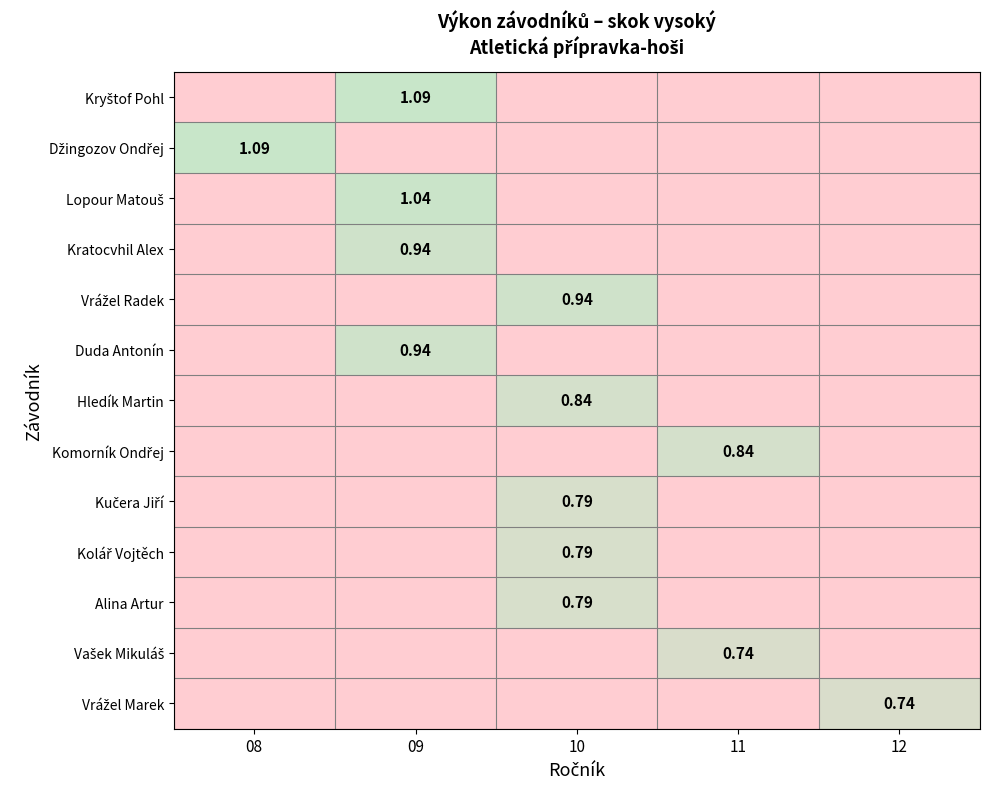

List the labels in order of Komorník Ondřej value, largest first.

11, 08, 09, 10, 12